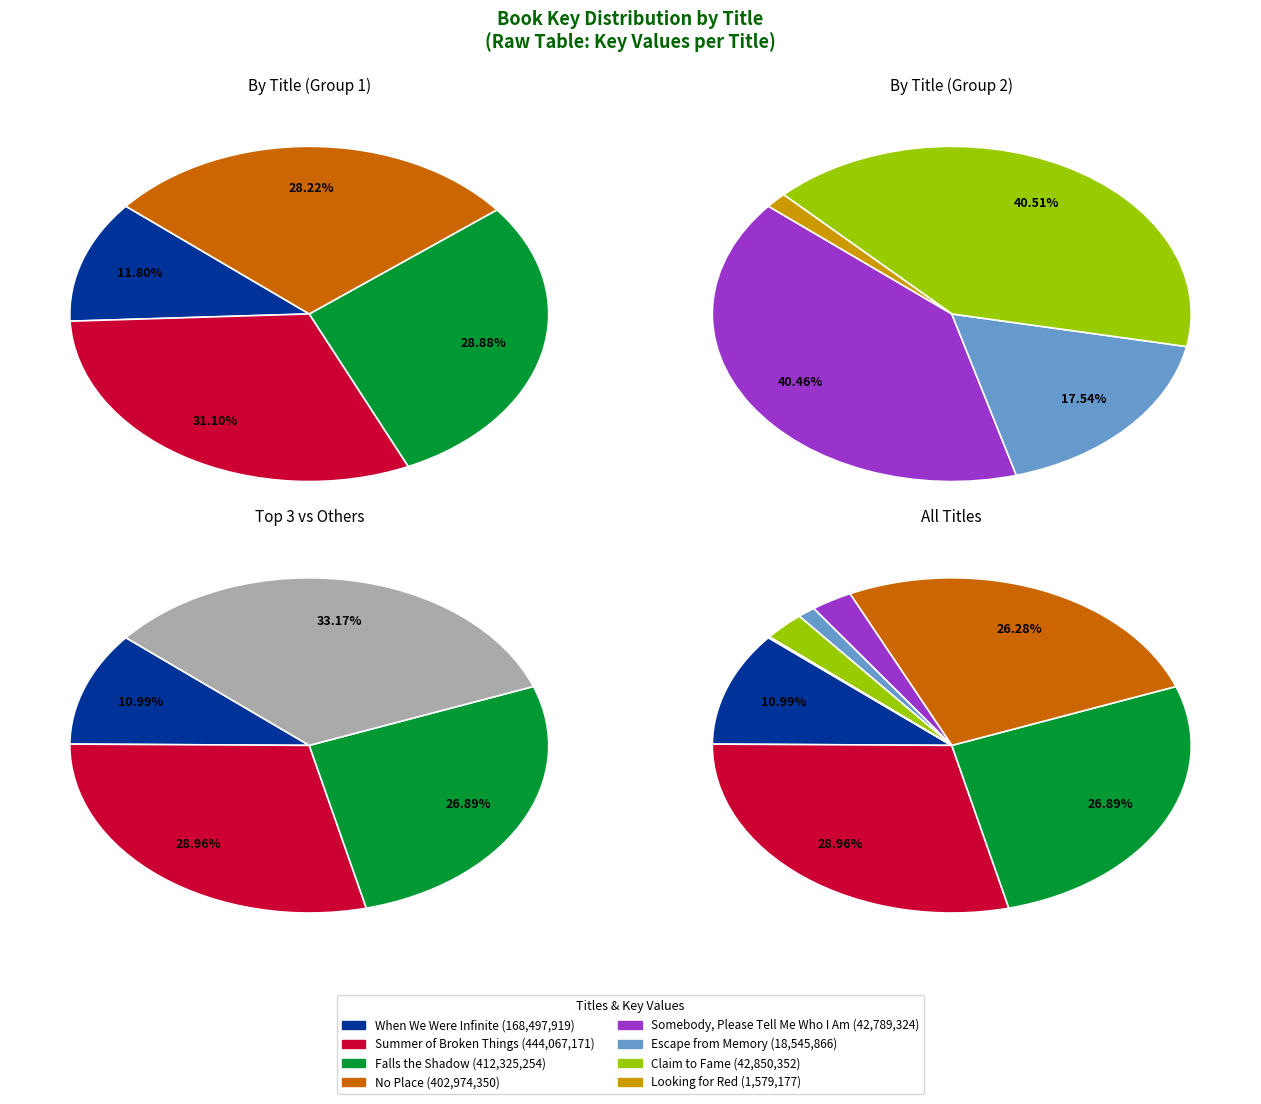

What is the change in value from Somebody, Please Tell Me Who I Am to Escape from Memory?

-24243458